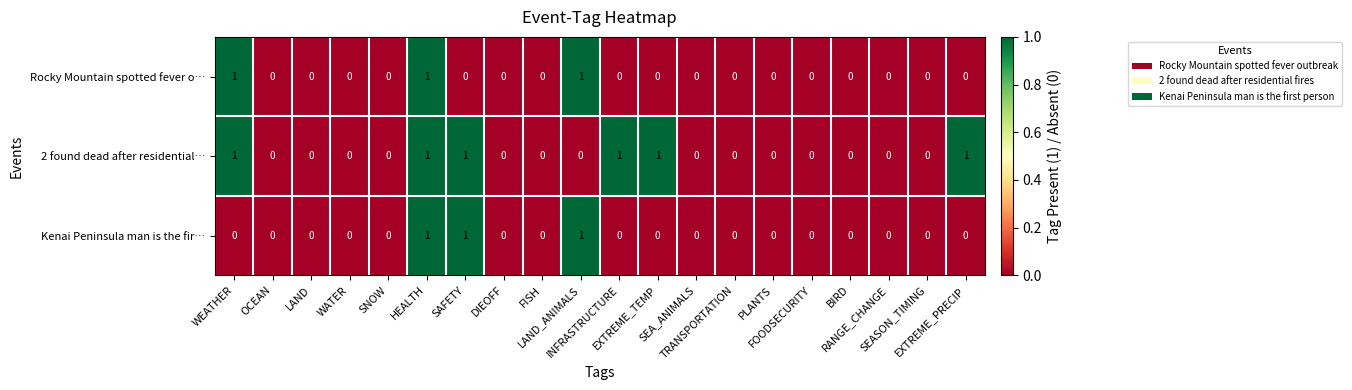

Count the Rocky Mountain spotted fever o… values in the range 0 to 1.

20